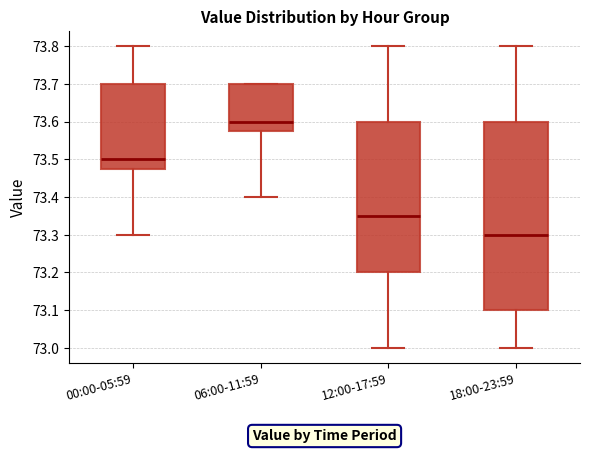

Which box is the tallest, from its lower edge to its upper edge?

18:00-23:59